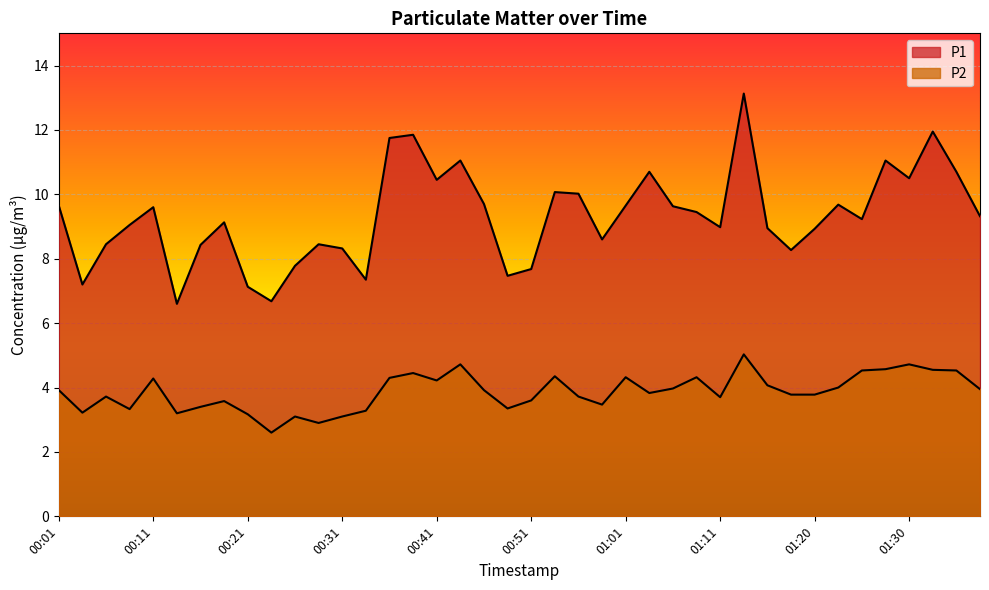

How many data points in P1 are above 9?

23